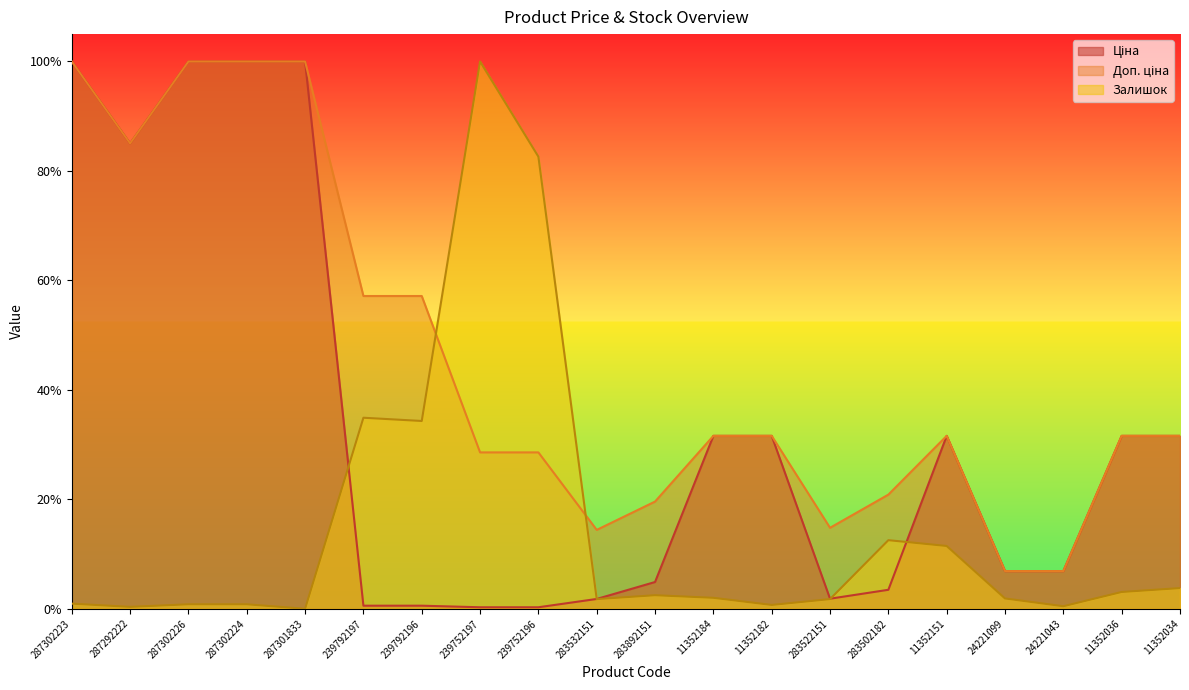

What is the maximum value shown in the chart?

1.0